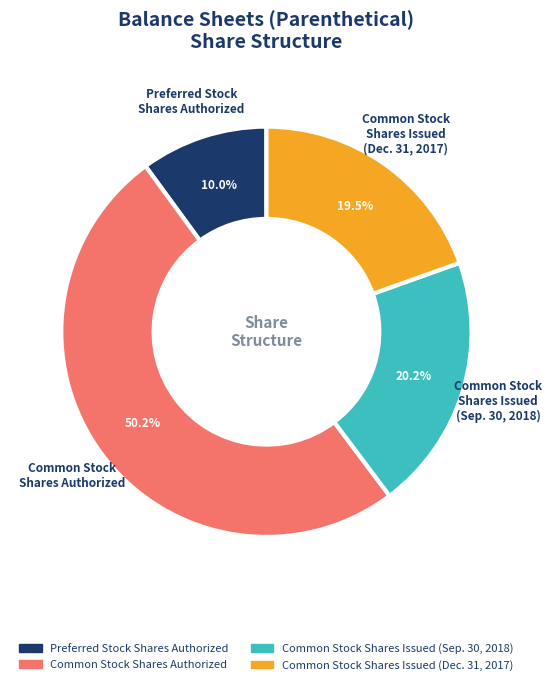

Which has a higher value, Common Stock Shares Issued (Dec. 31, 2017) or Common Stock Shares Issued (Sep. 30, 2018)?

Common Stock Shares Issued (Sep. 30, 2018)